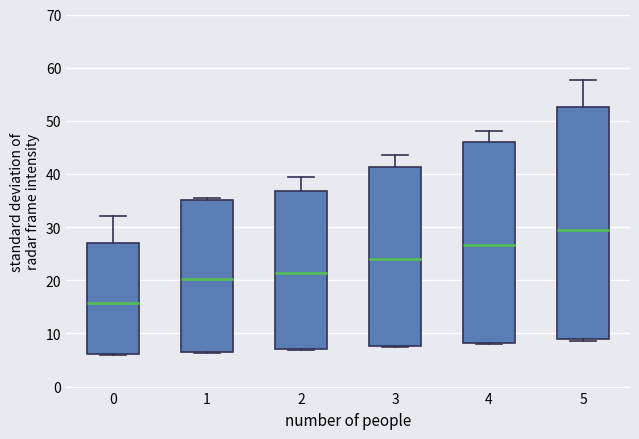

Which box is the tallest, from its lower edge to its upper edge?

5